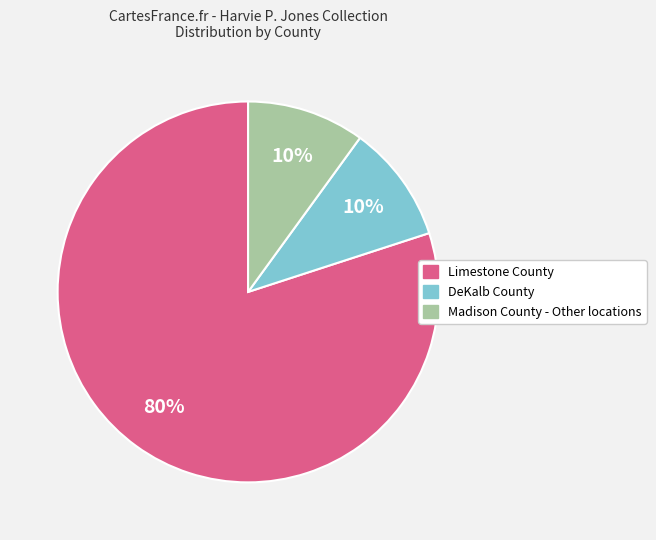

Is it true that DeKalb County is 1% of the pie?

False